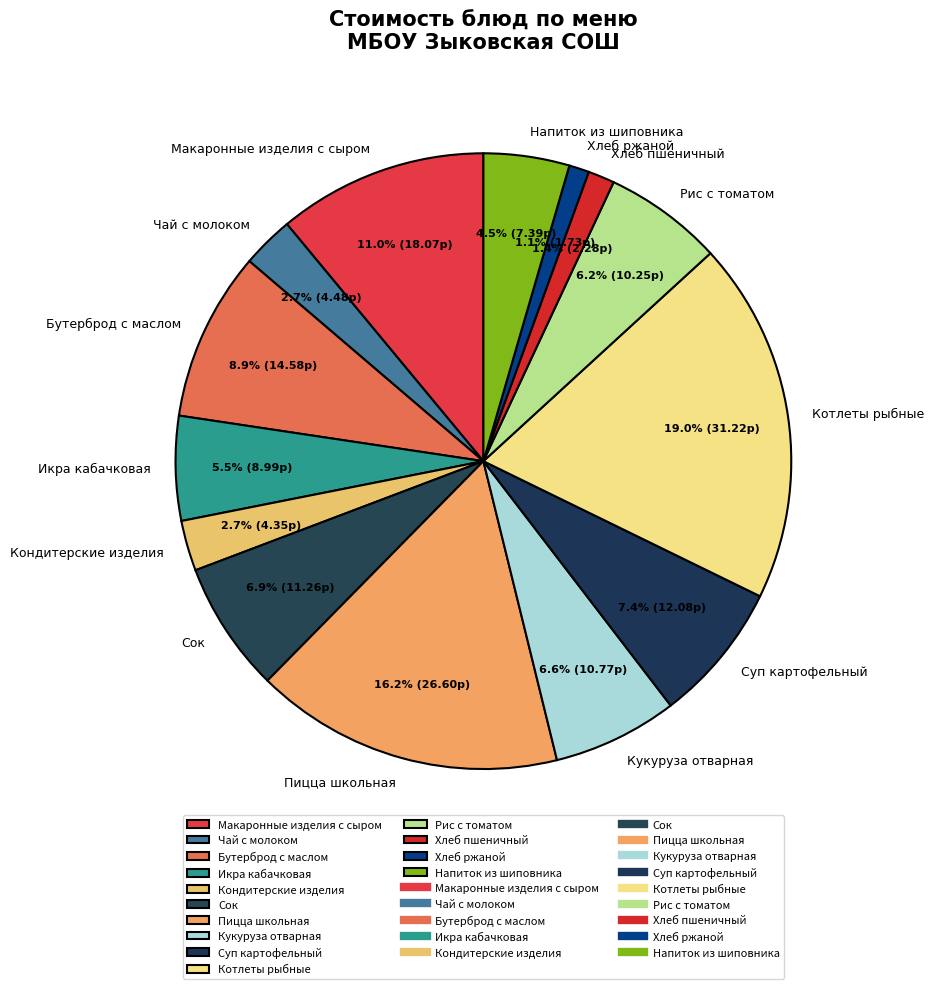

Is it true that Чай с молоком is 11% of the pie?

False